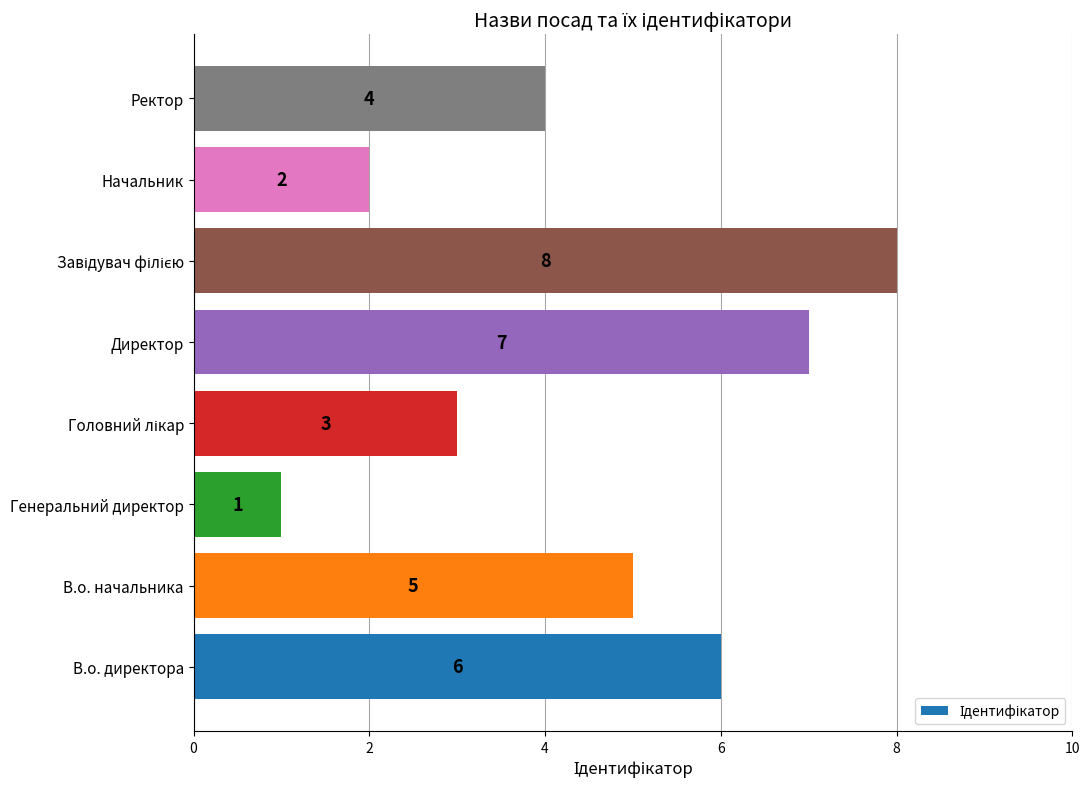

Which label corresponds to the smallest value in the chart?

Генеральний директор